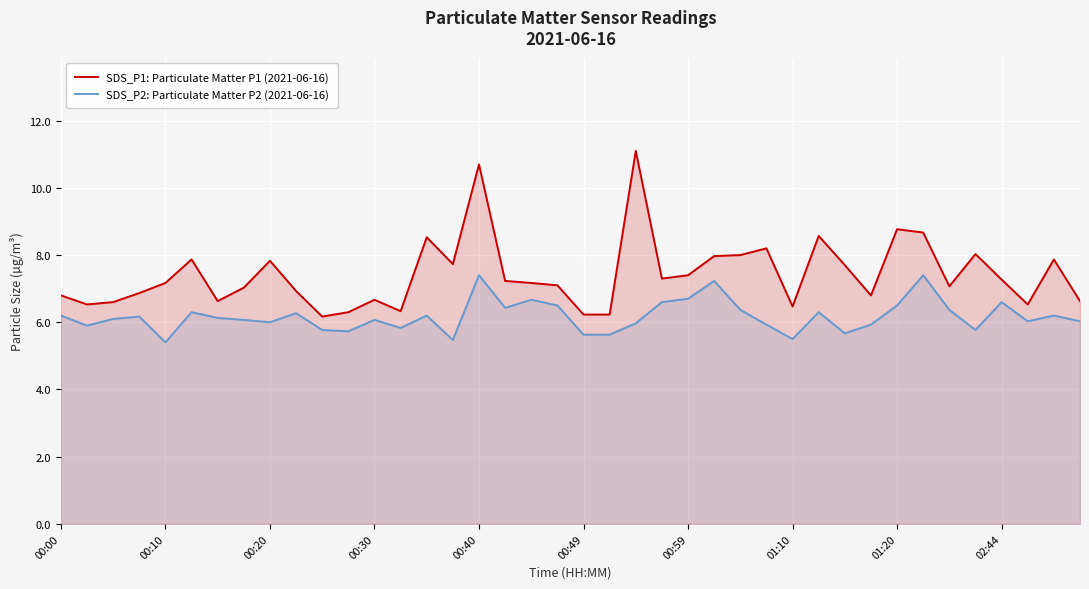

Which category has the highest value across all series?

22